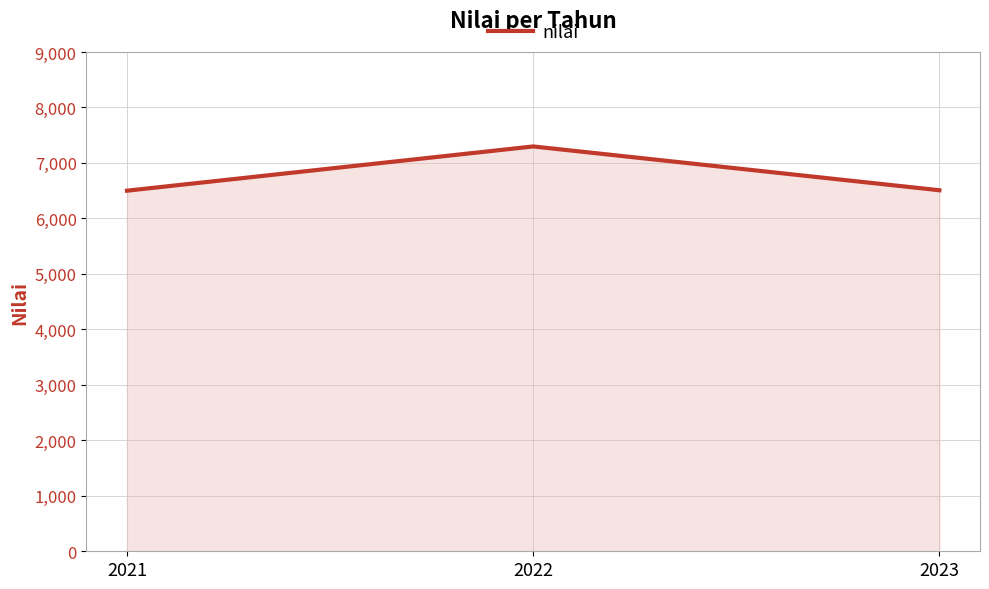

Is it true that the value at 2023 is 6507.9?

True